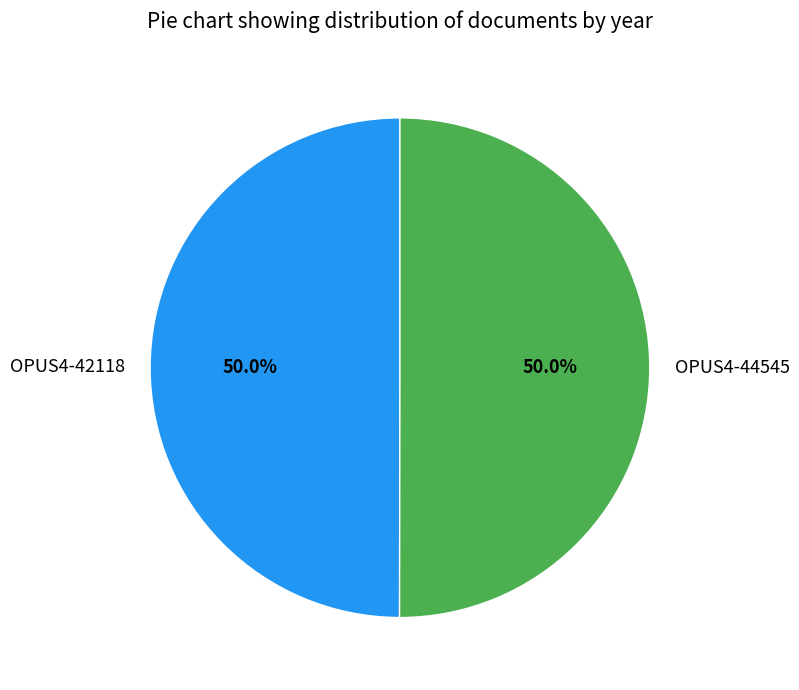

What portion of the pie excludes OPUS4-42118?

50.0%